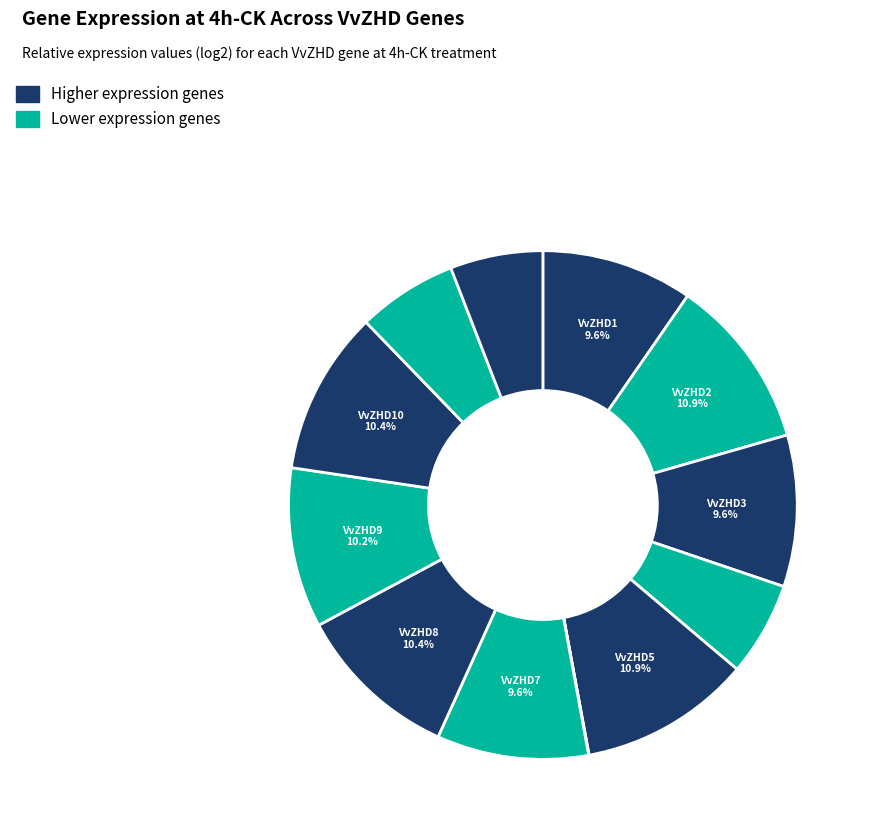

Which slice is the smallest?

VvZHD6